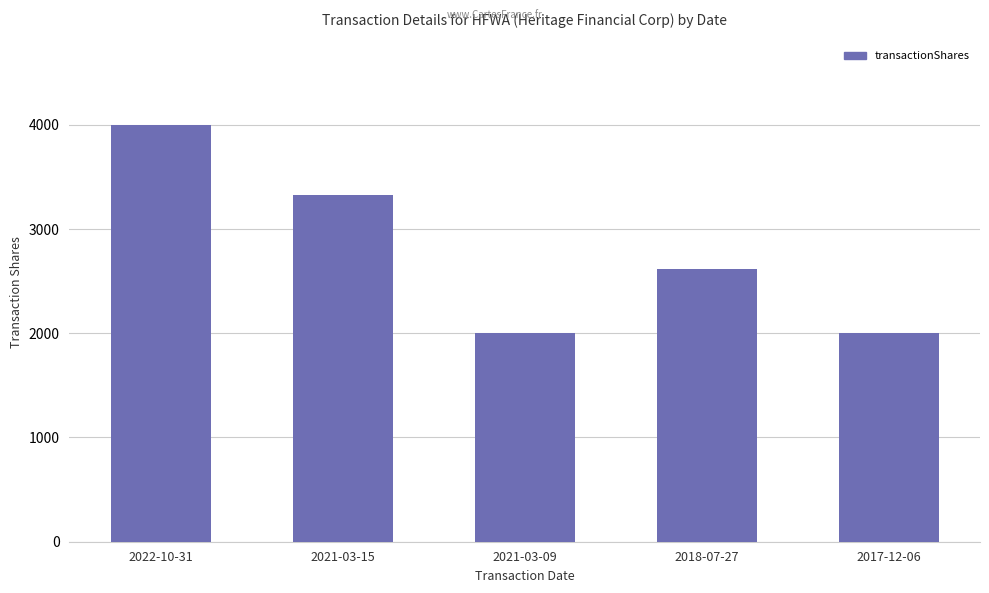

How many values are between 2000 and 3325?

4